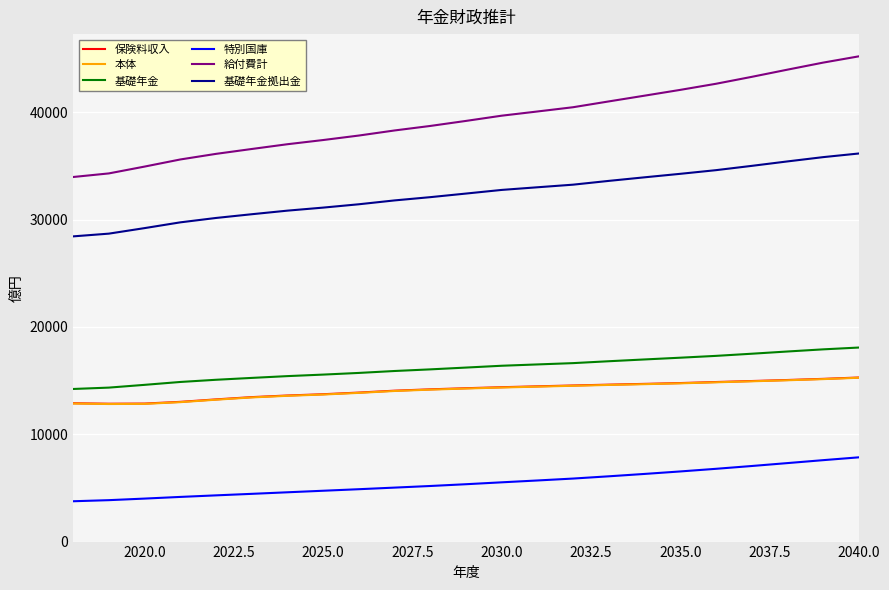

Does the chart display data point markers on the line(s)?

No